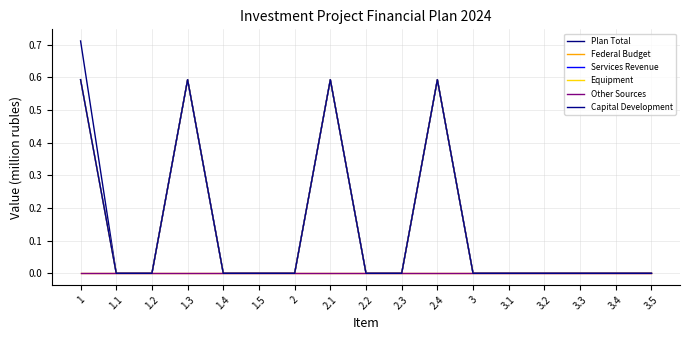

Does the chart display data point markers on the line(s)?

No